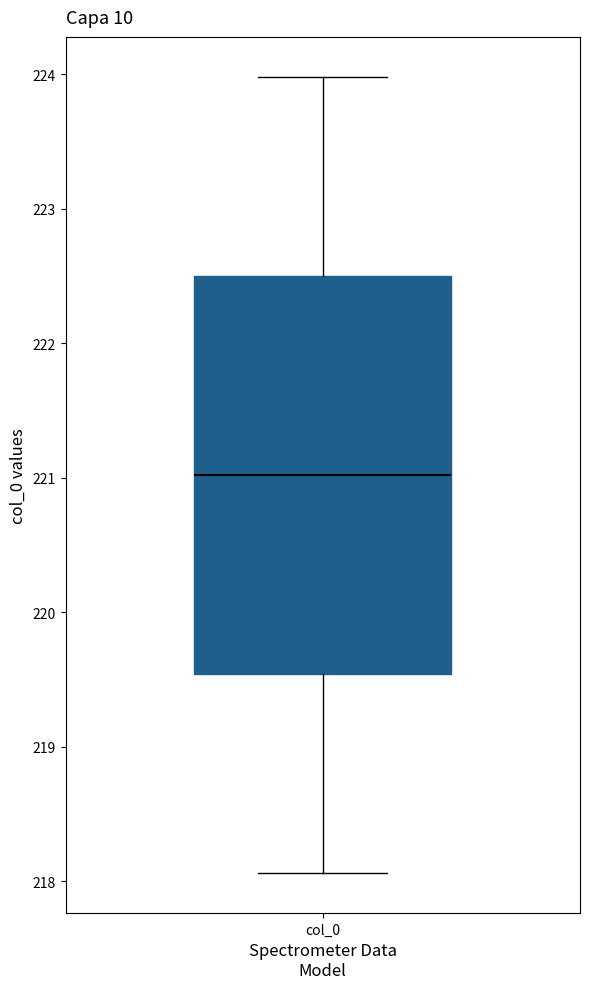

Where does the median line of the box for col_0 sit on the y-axis? The values are not printed on the chart, so give them approximately, as read against the axis.

221.0